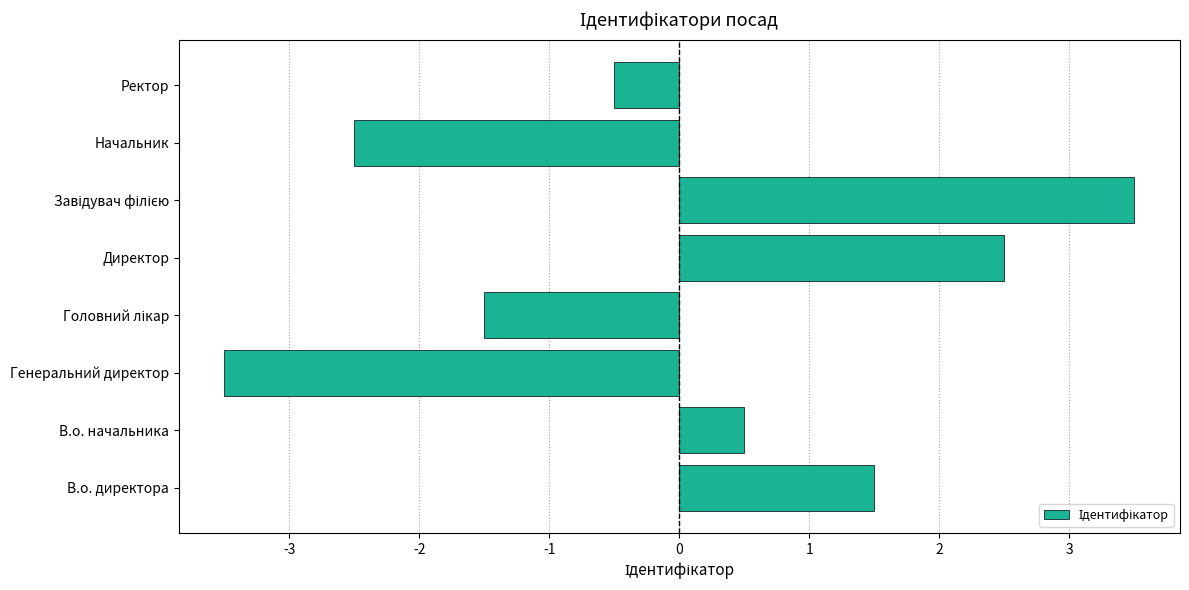

Reading bottom to top, what are all the values shown in this chart?

1.5	0.5	-3.5	-1.5	2.5	3.5	-2.5	-0.5